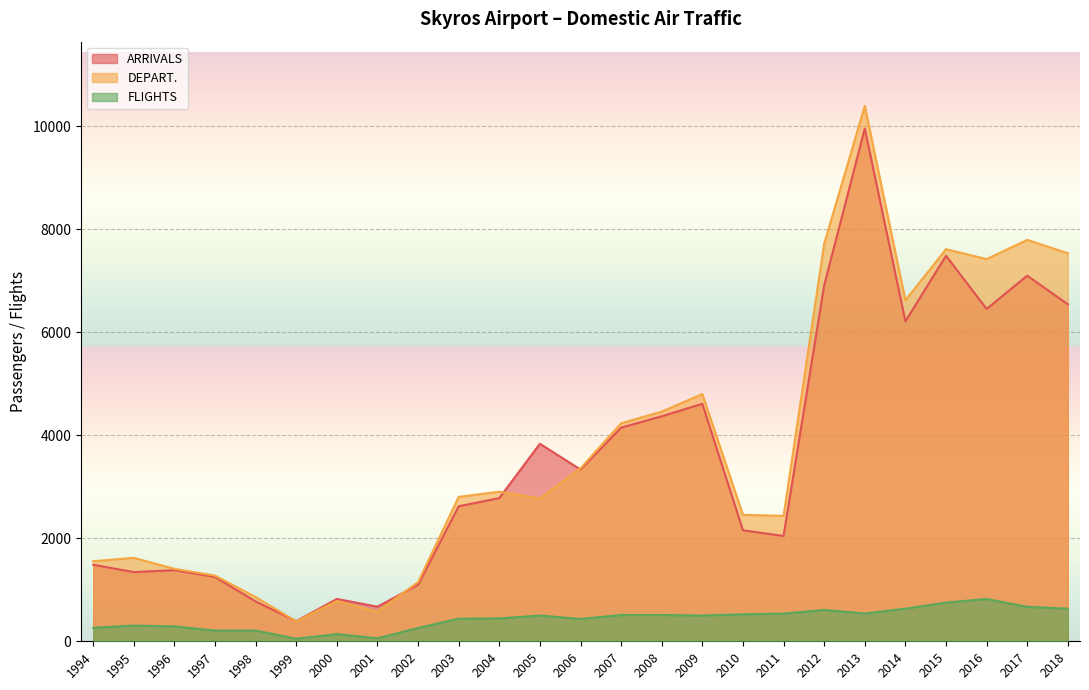

What is the value of the DEPART. point at the 5th from the left?

858